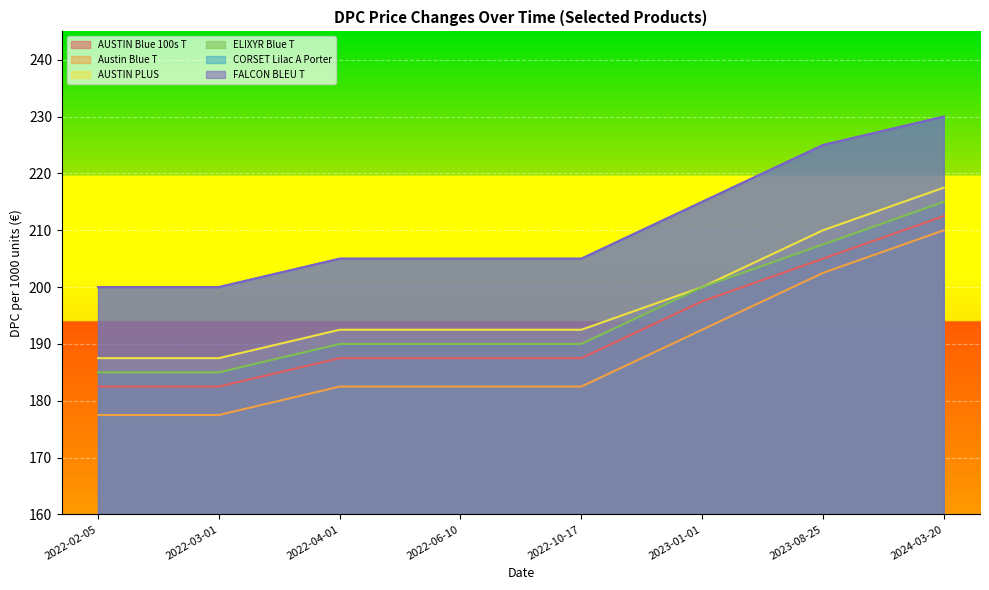

Does the chart display data point markers on the line(s)?

No